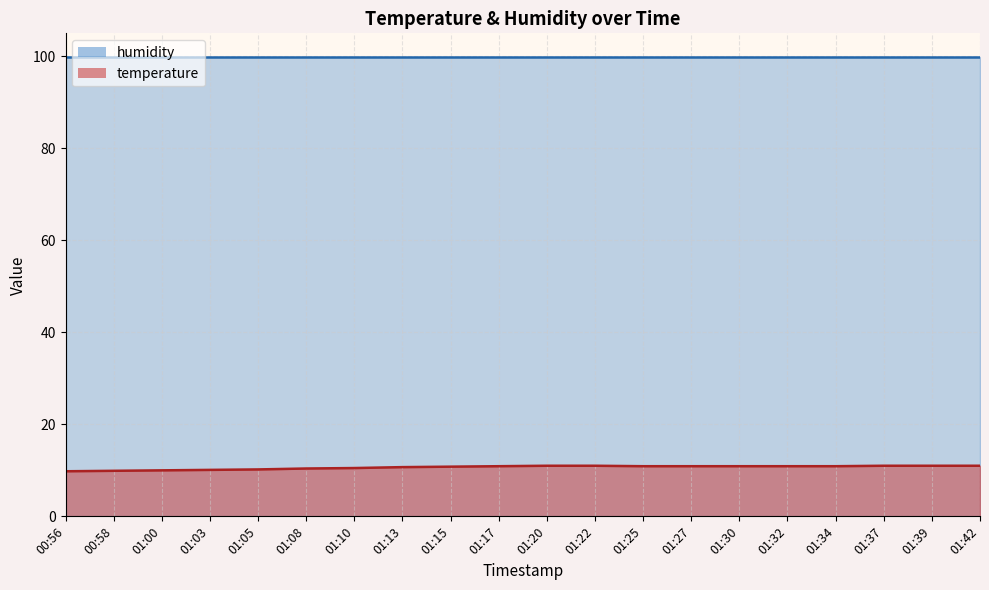

Is it true that the value at 01:10 is 4.3?

False